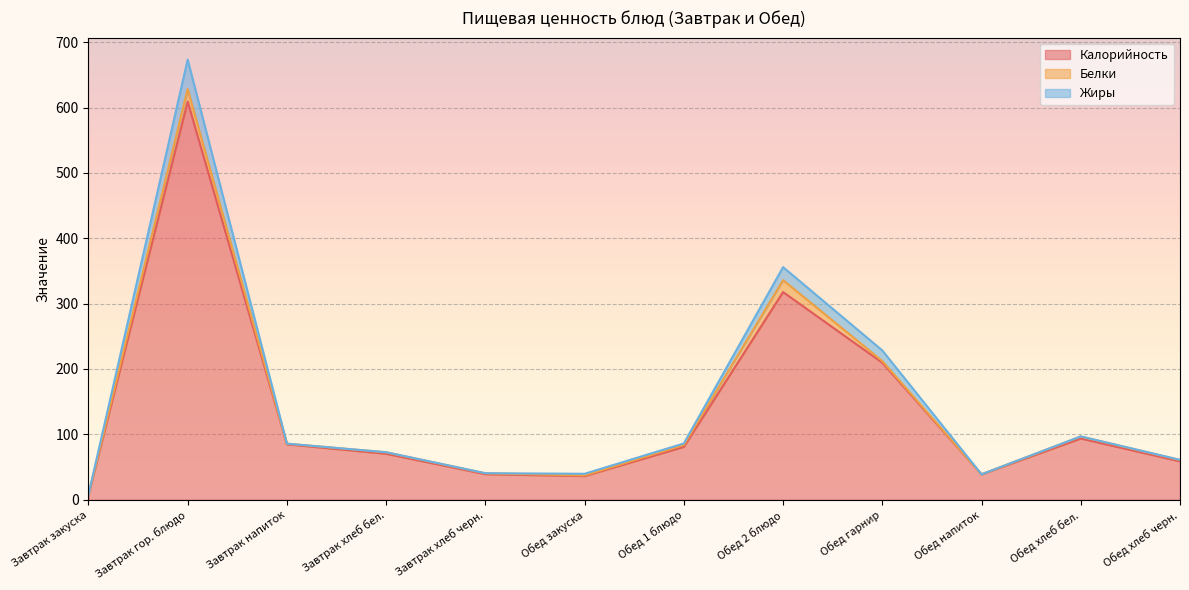

Is it true that Калорийность equals 80.9 at Обед 1 блюдо?

True